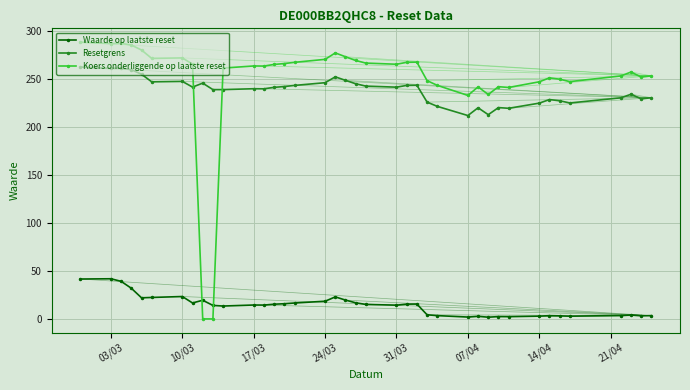

What is the greatest value displayed?

288.4